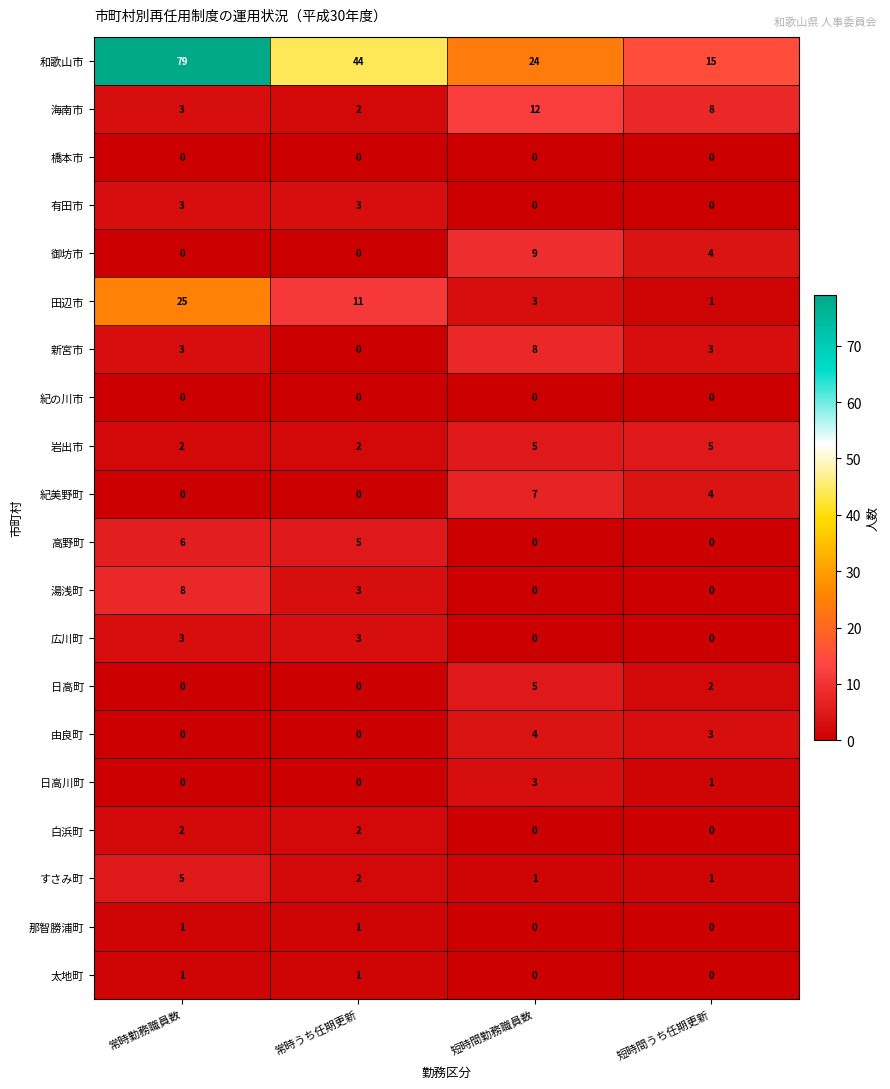

What is the total value across all series at 常時勤務職員数?

141